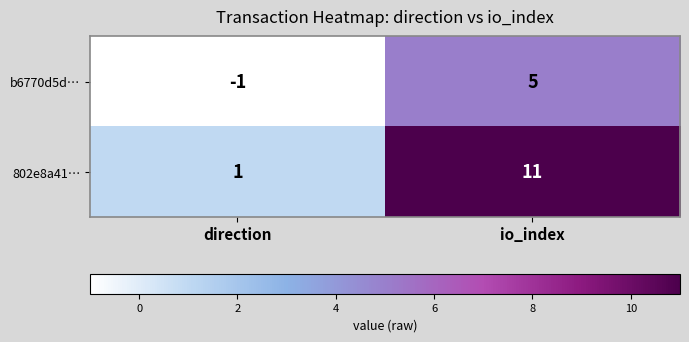

What is the maximum value shown in the chart?

11